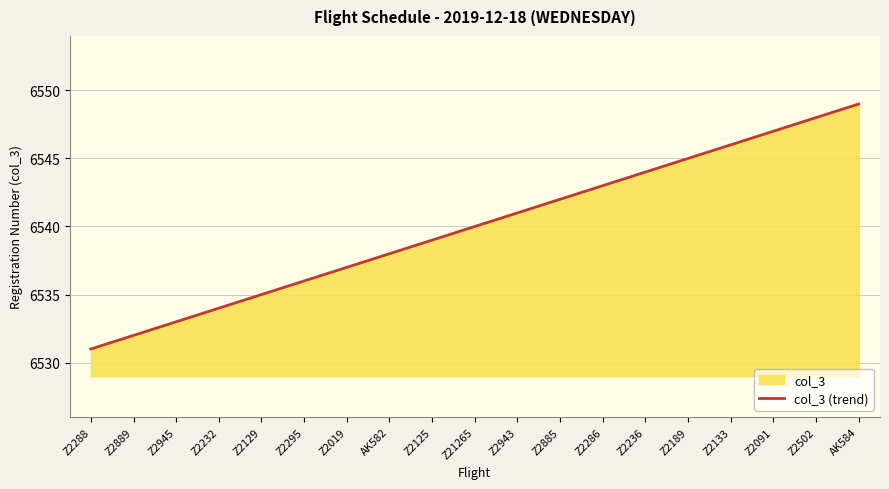

Which category has the highest value across all series?

AK584